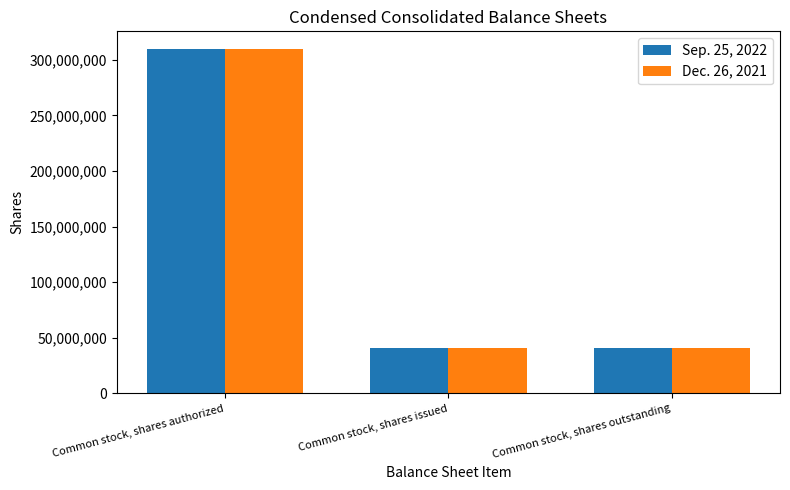

What is the lowest value of the Sep. 25, 2022 series?

40731879